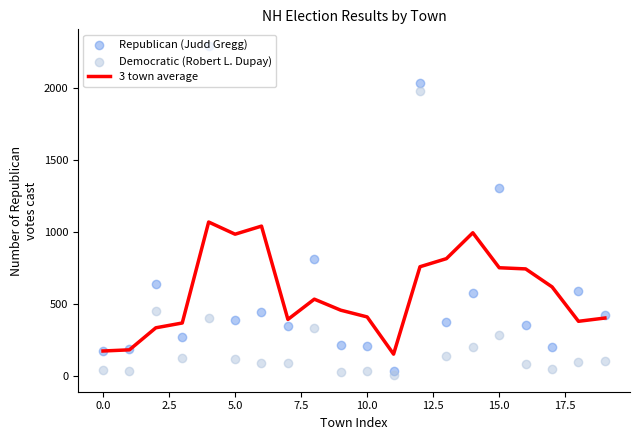

Which series reaches the minimum Y coordinate?

Democratic (Robert L. Dupay)